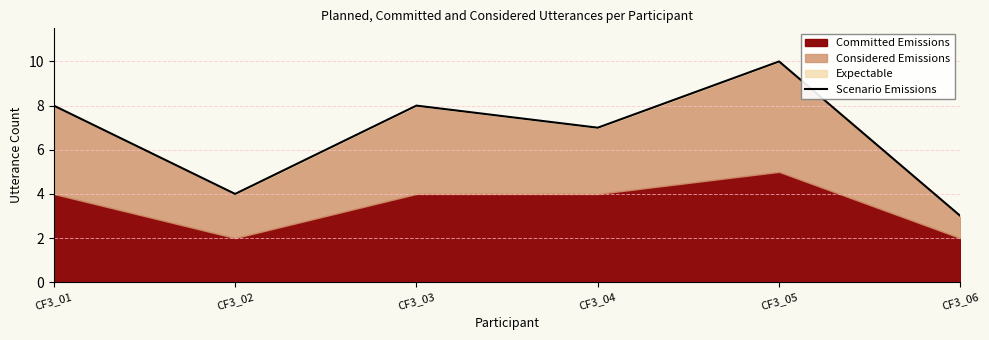

Rank the categories by value from lowest to highest.

CF3_06, CF3_02, CF3_04, CF3_01, CF3_03, CF3_05